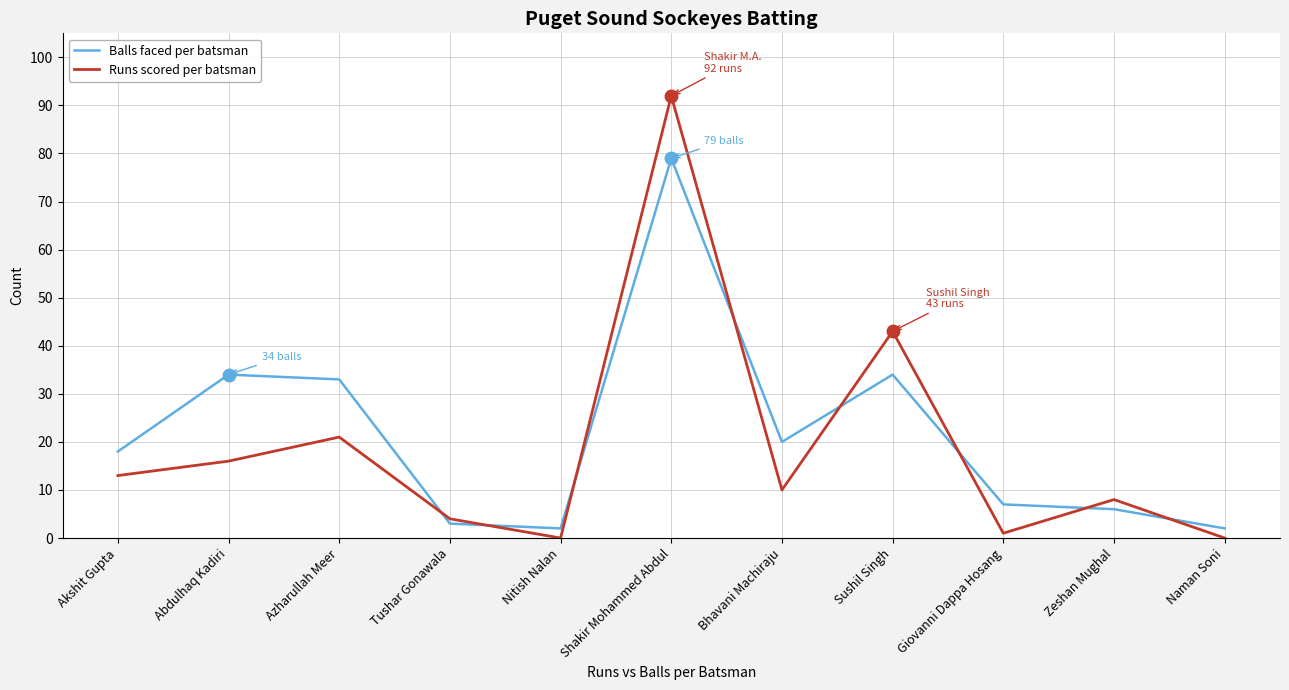

After their last crossing, which series has the higher values: Balls faced per batsman or Runs scored per batsman?

Balls faced per batsman